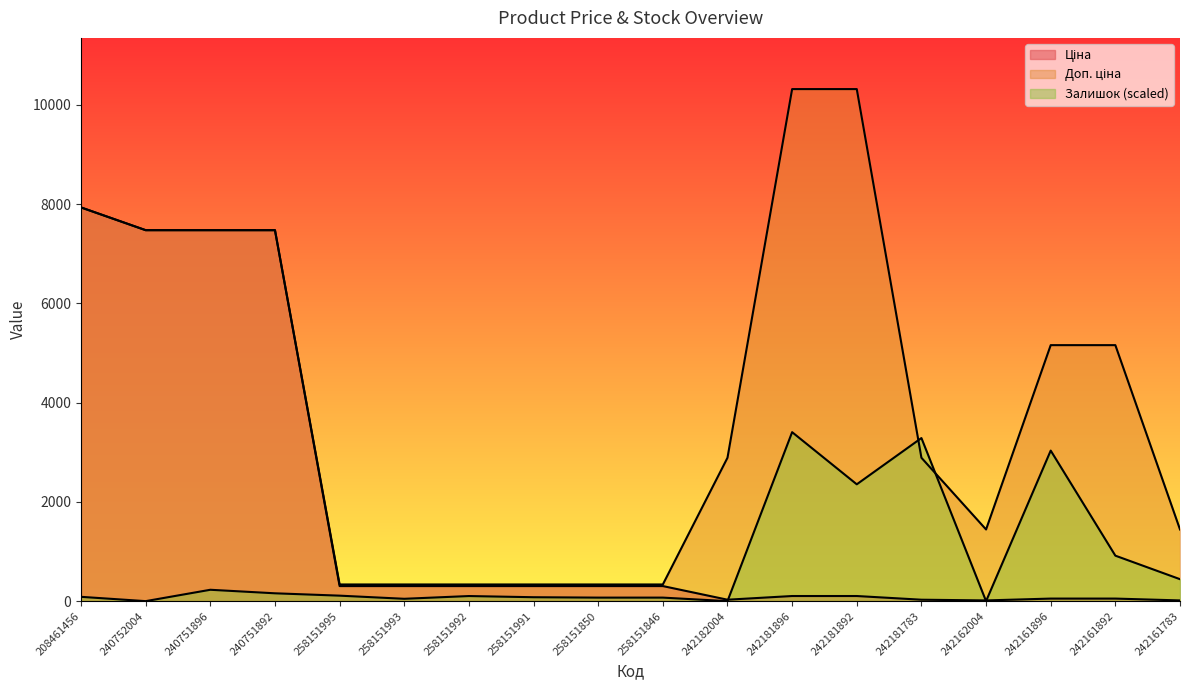

The Залишок series shows 0.0 at 242162004. True or false?

True